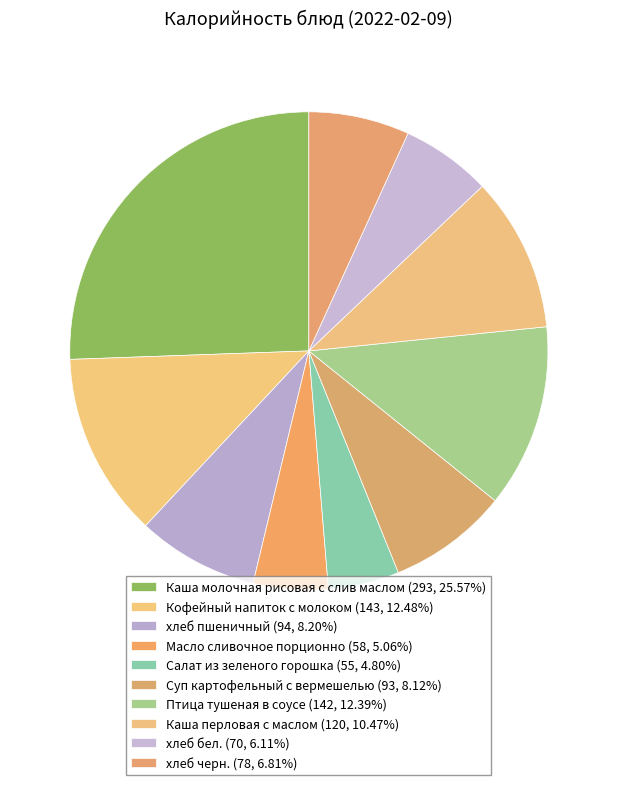

Count the number of slices in the pie.

10